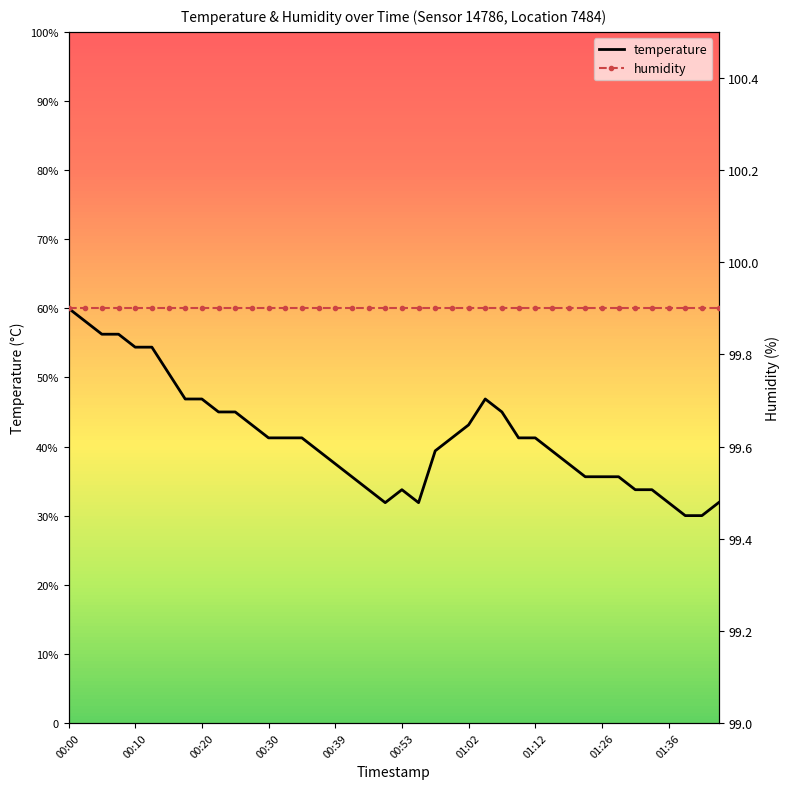

What is the value of the temperature point at the 20th from the left?

31.9